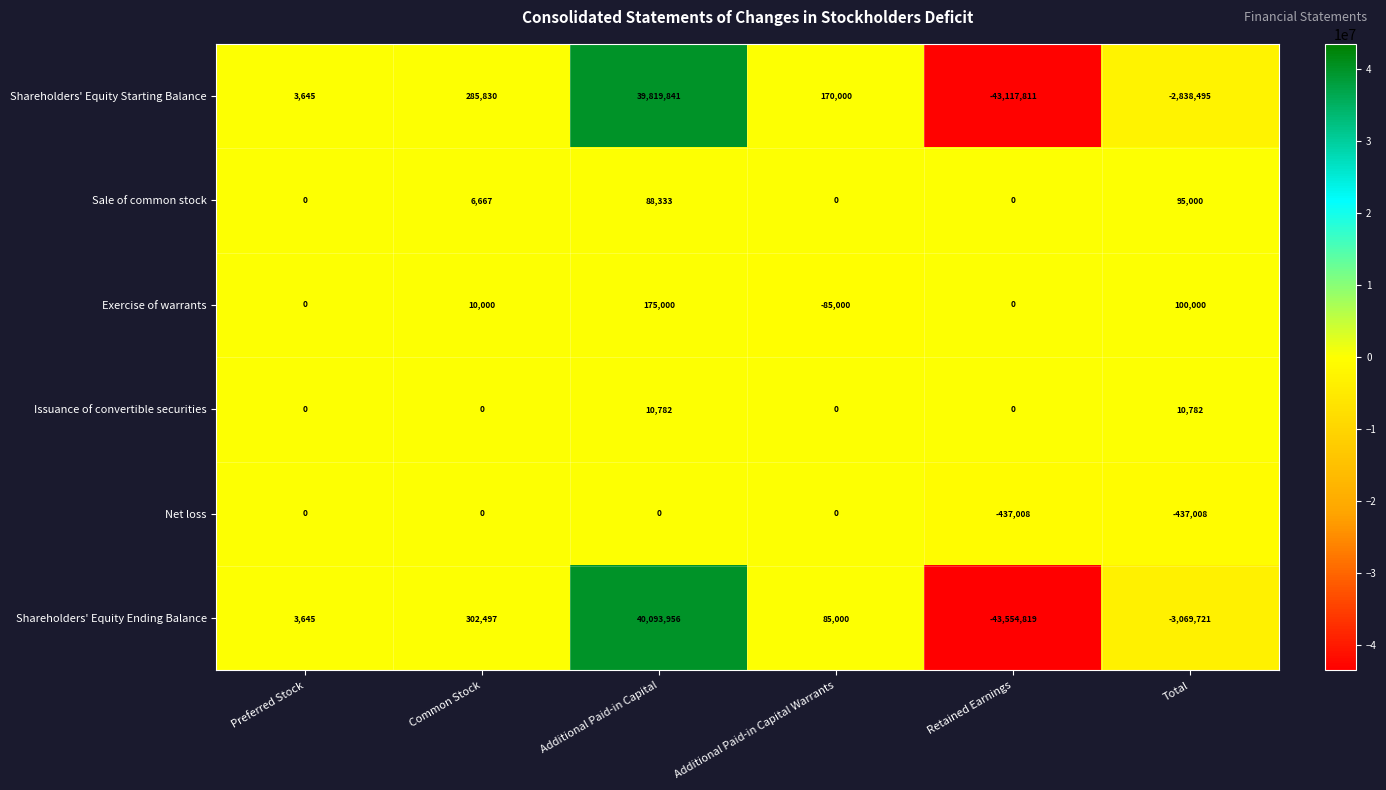

Which series has the widest spread of values?

Shareholders' Equity Ending Balance